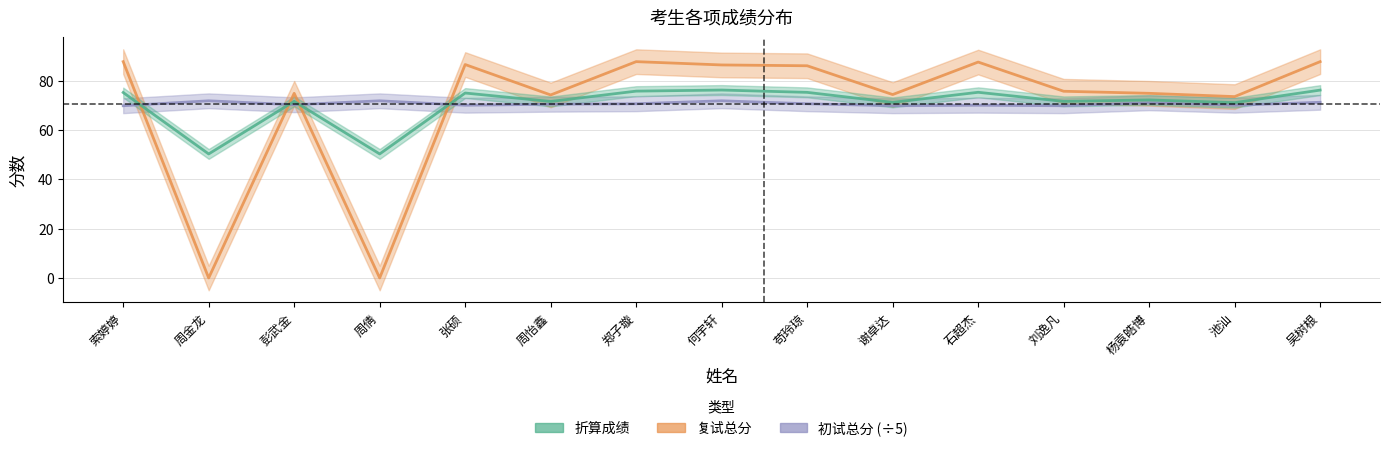

What is the average value of the 折算成绩 series?

70.5